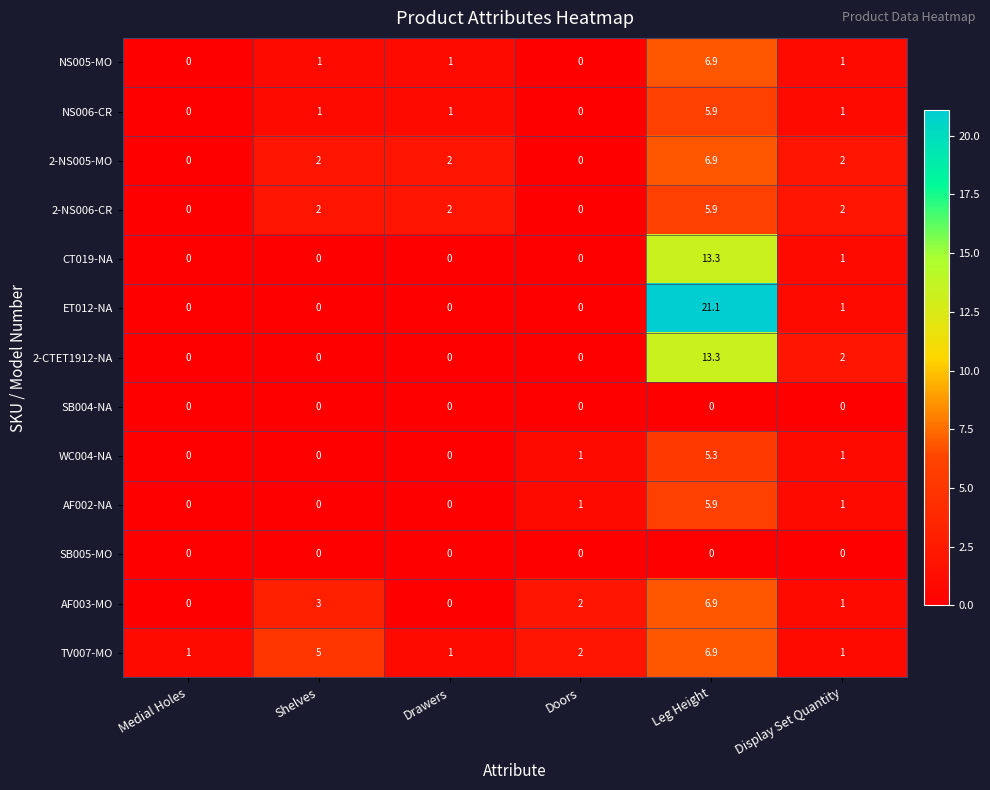

What is the spread (max minus min) of values at Shelves?

5.0